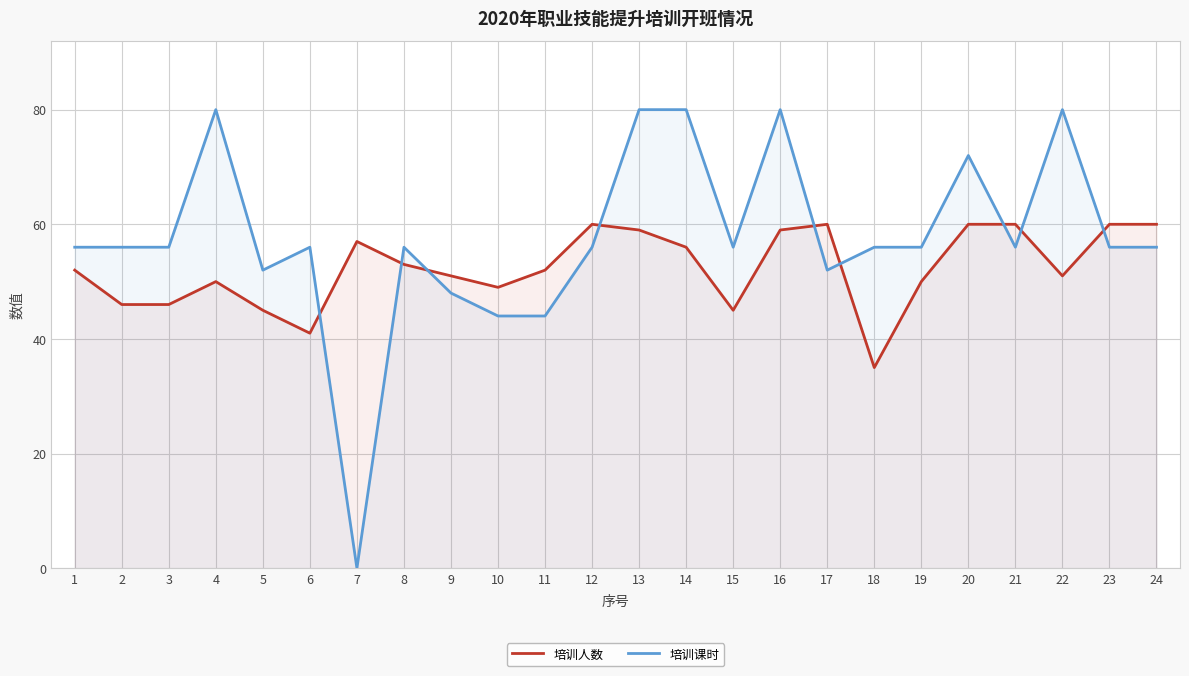

What value does the 培训人数 series have at 6?

41